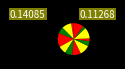

How many segments does this pie chart have?

13